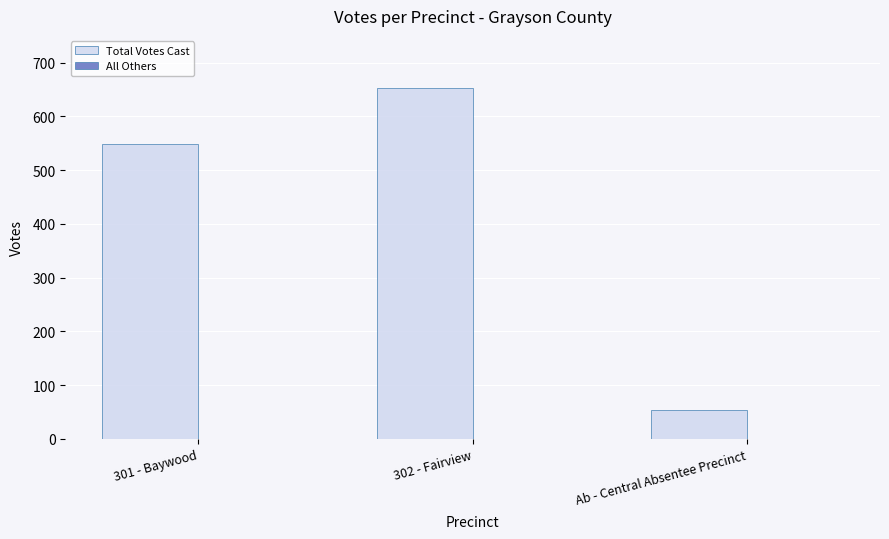

Is it true that the value at Ab - Central Absentee Precinct is 79?

False